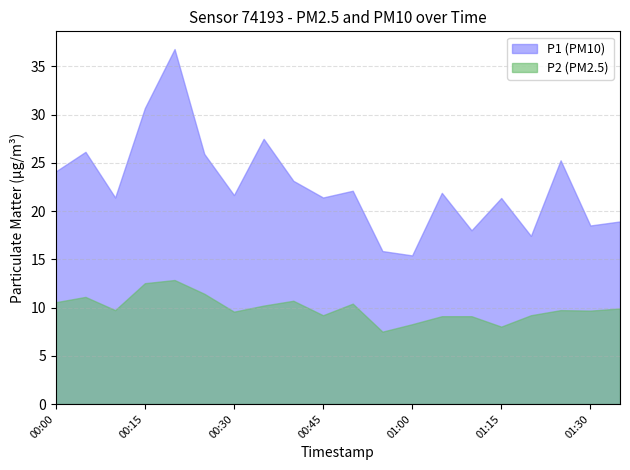

Where does the P2 series first go above 9?

00:00